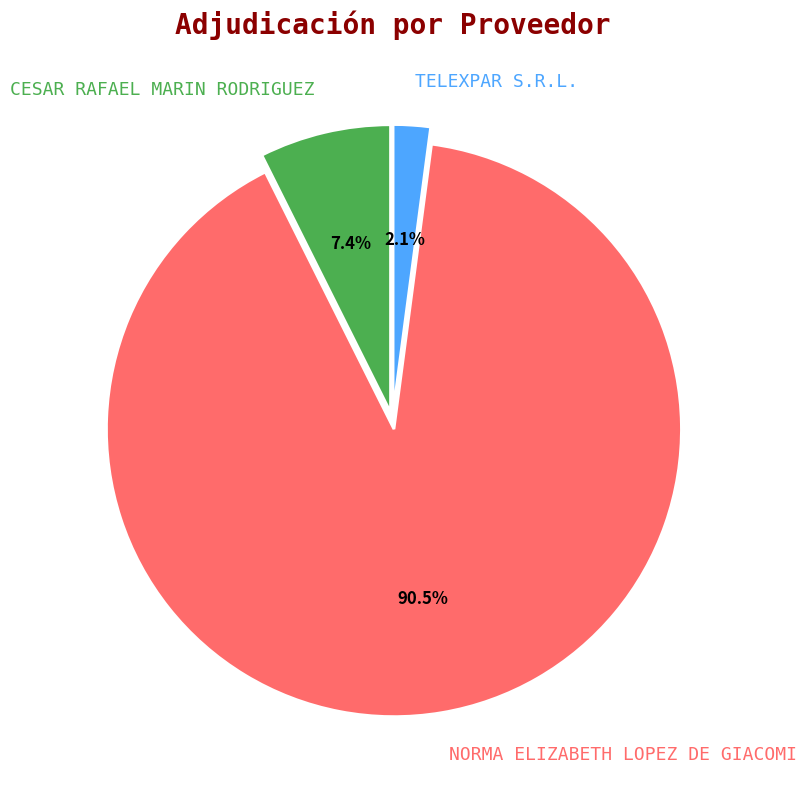

Rank the categories by value from lowest to highest.

TELEXPAR S.R.L., CESAR RAFAEL MARIN RODRIGUEZ, NORMA ELIZABETH LOPEZ DE GIACOMI